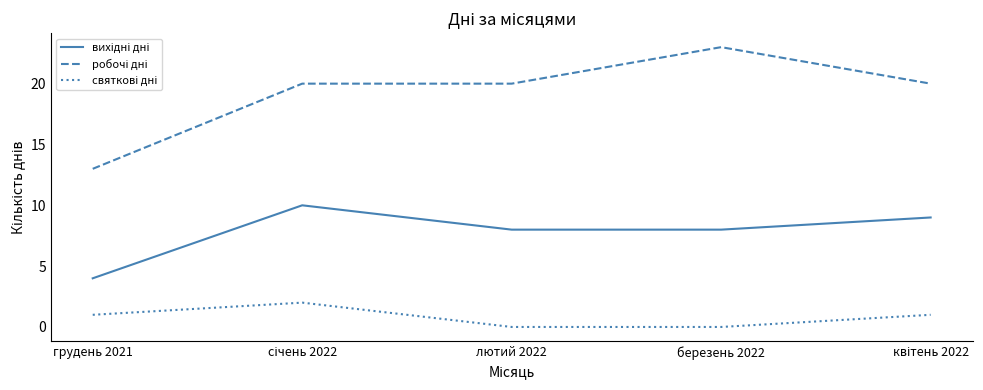

What is the spread (max minus min) of values at грудень 2021?

12